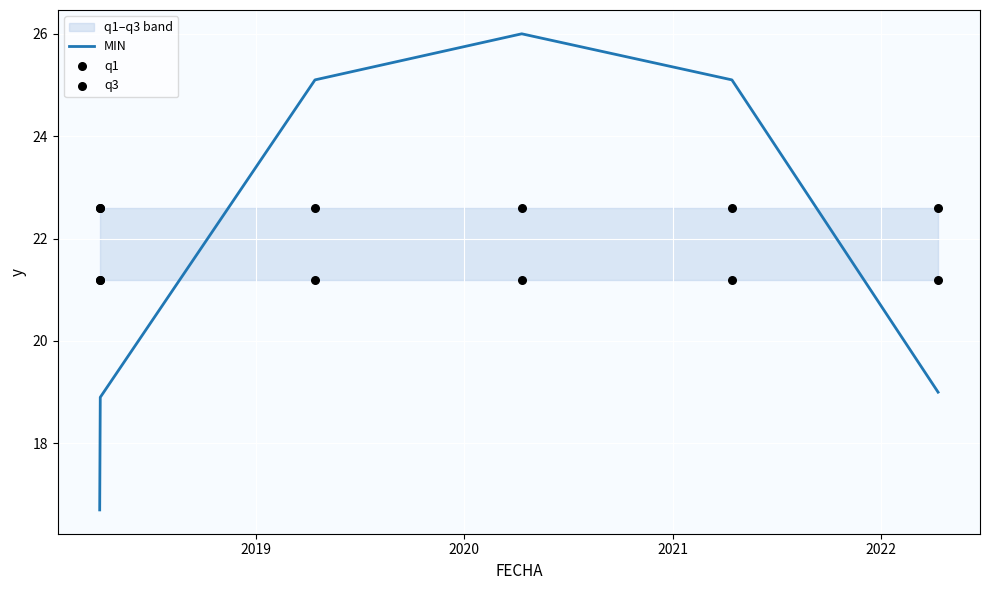

Which series has the largest total across all categories?

q3